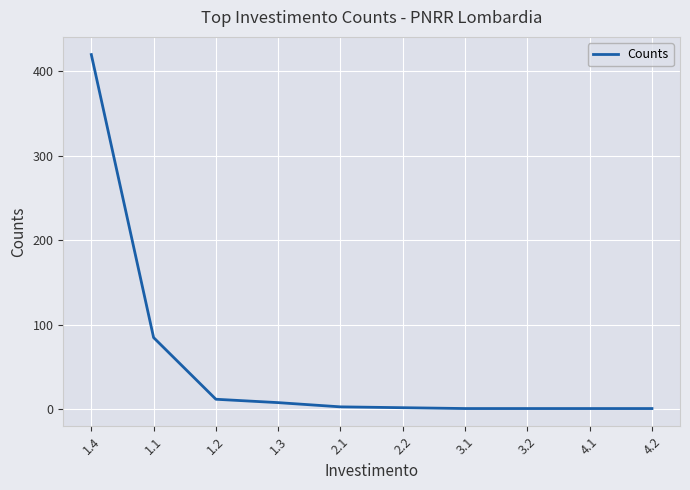

What is the sum of the values at 2.2 and 3.2?

3